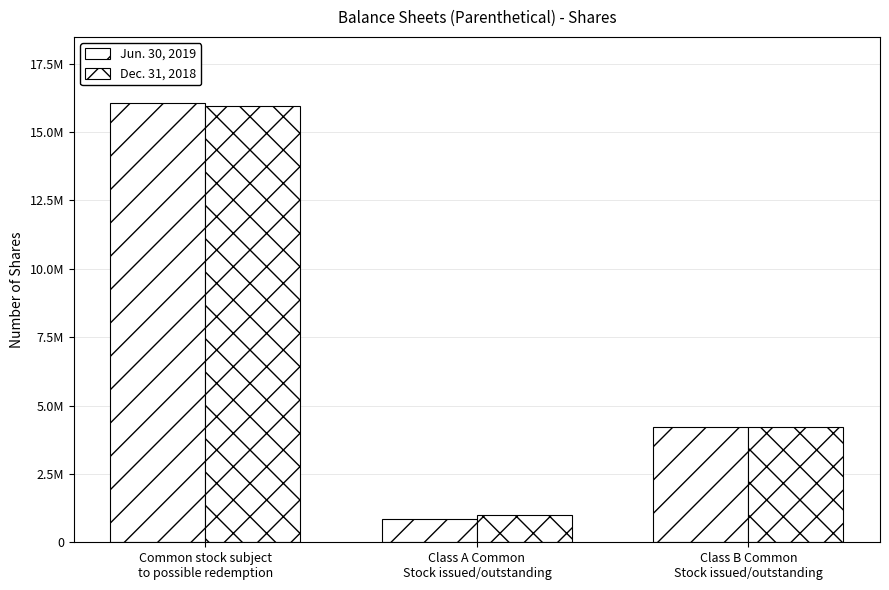

What is the minimum value shown in the chart?

860188